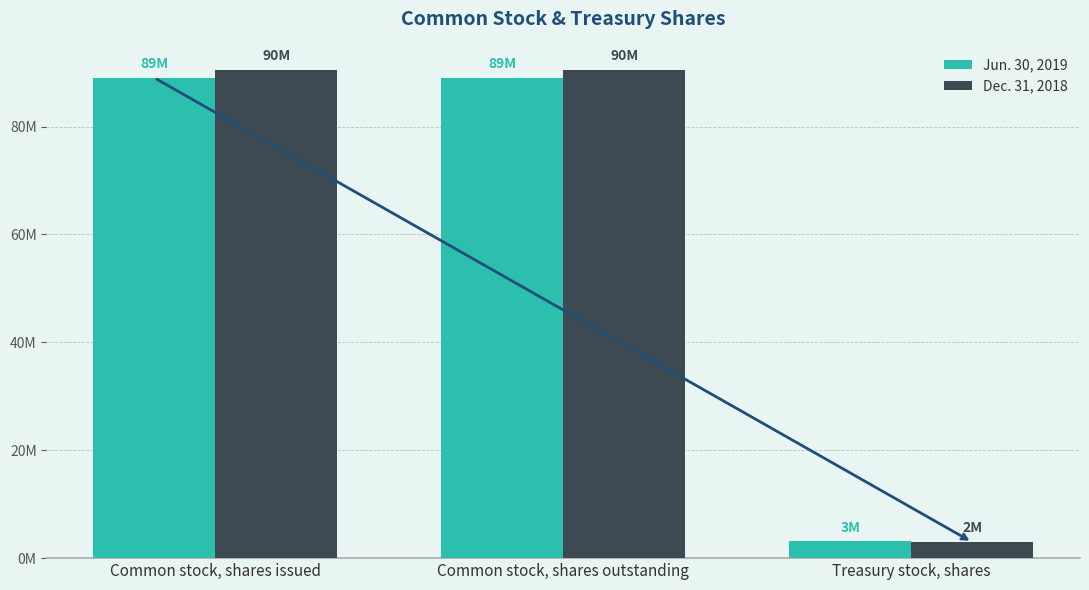

What is the label of the 3rd bar from the right?

Common stock, shares issued